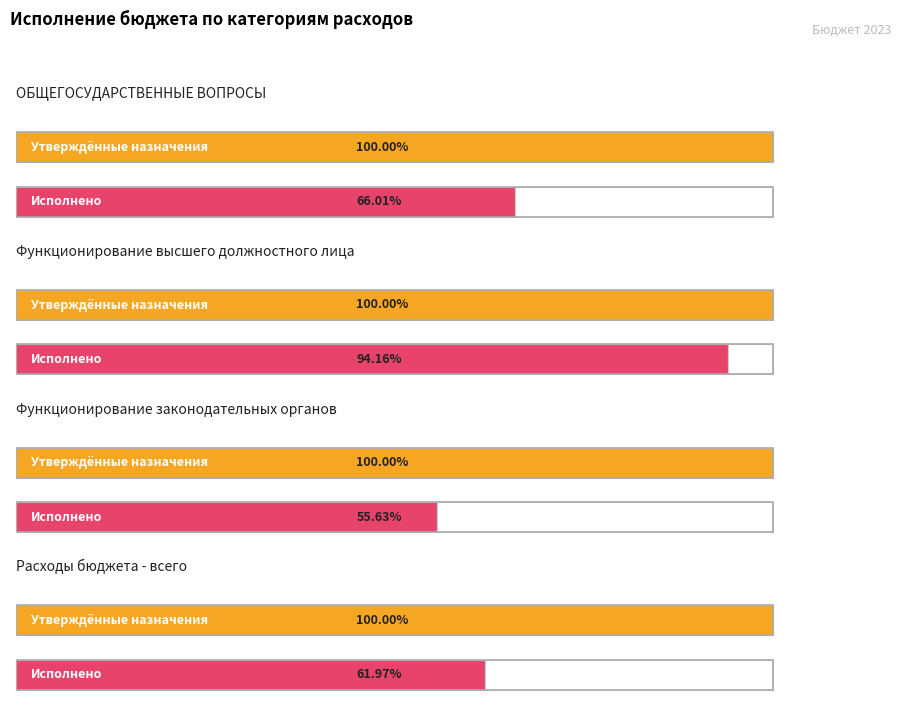

The value of Исполнено at Расходы бюджета - всего is 535305864.5. True or false?

False